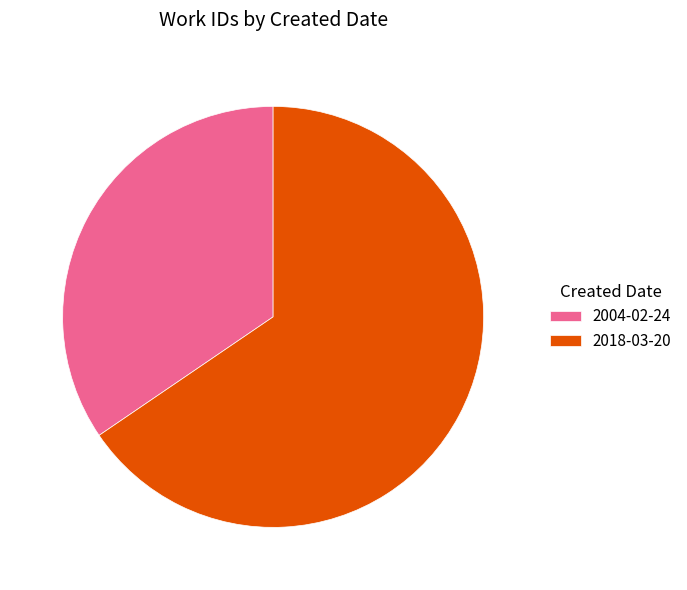

Does 2004-02-24 account for over 50% of the chart?

No